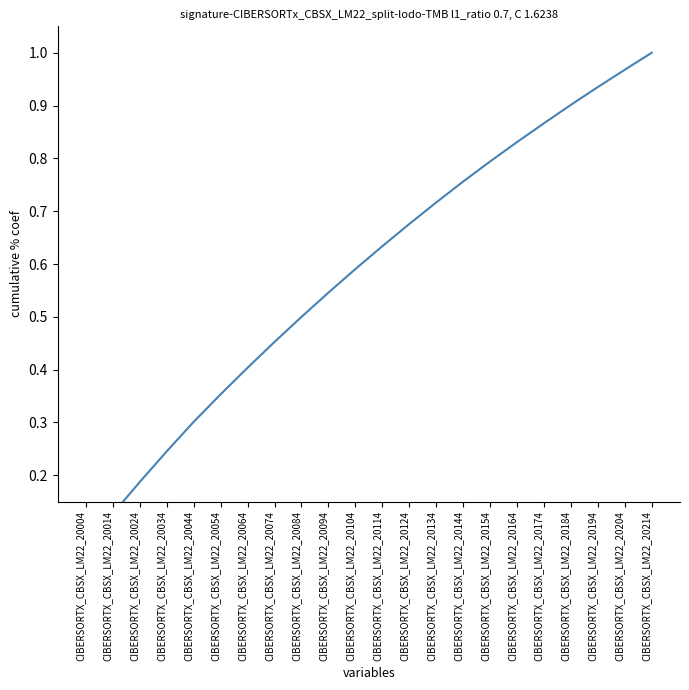

Which label corresponds to the smallest value in the chart?

CIBERSORTX_CBSX_LM22_20004